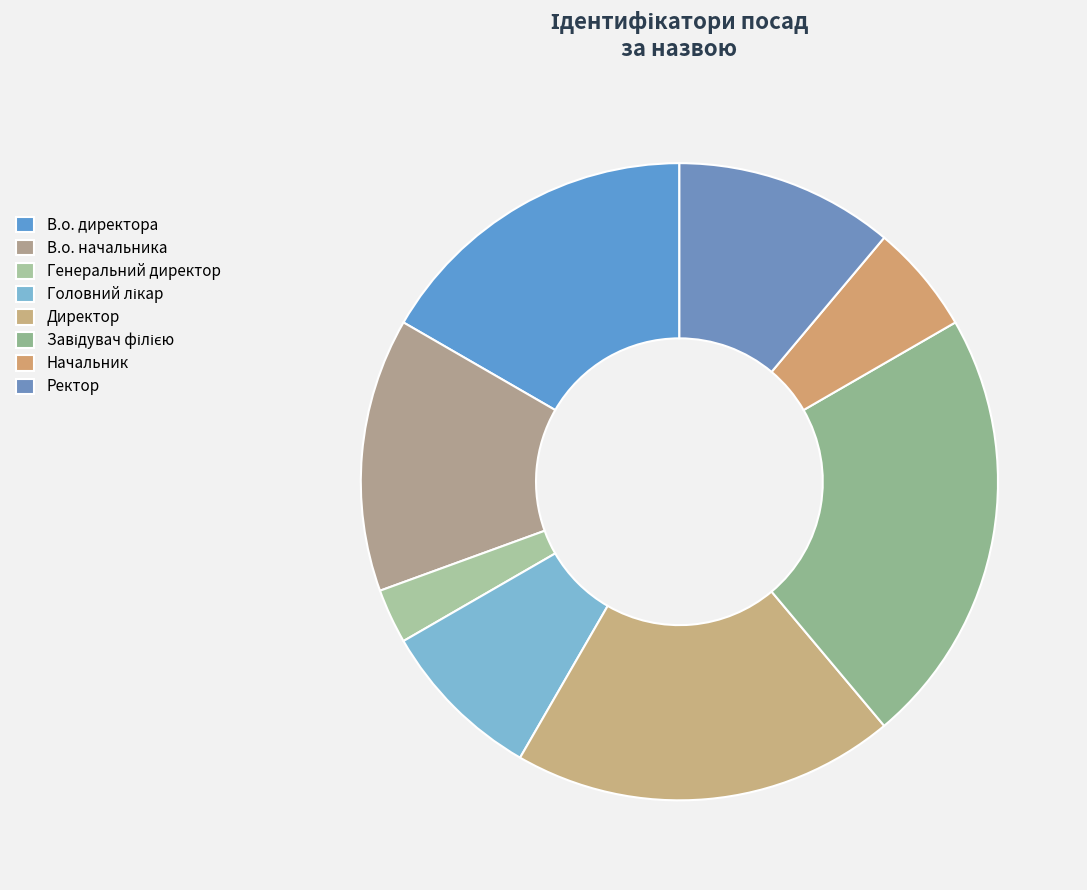

Is В.о. директора the majority of the pie?

No